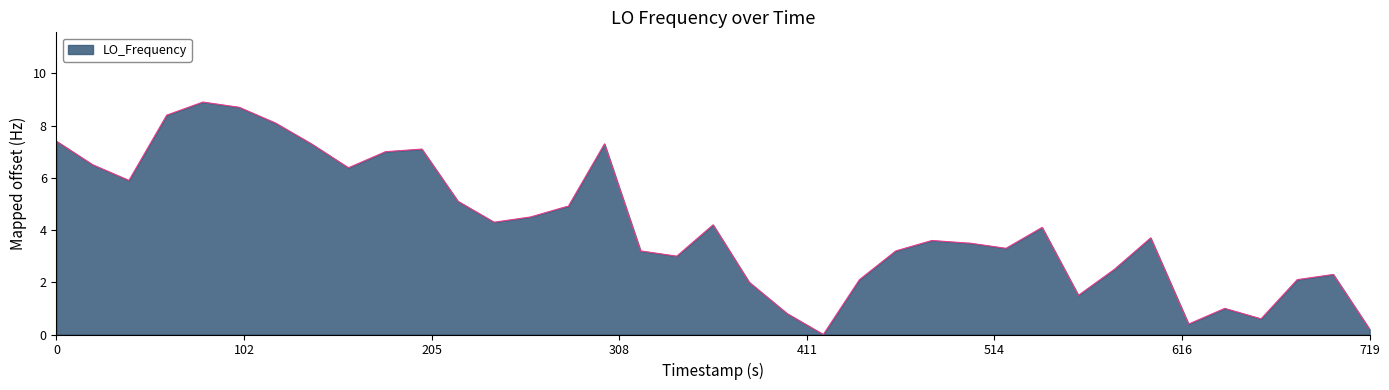

What is the maximum value shown in the chart?

8.9